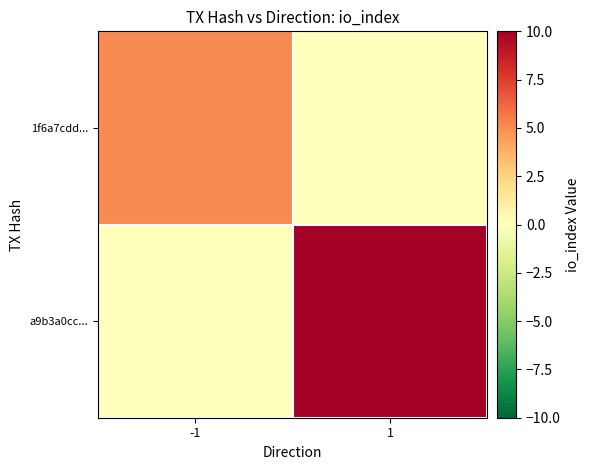

Count the number of data series in this chart.

2